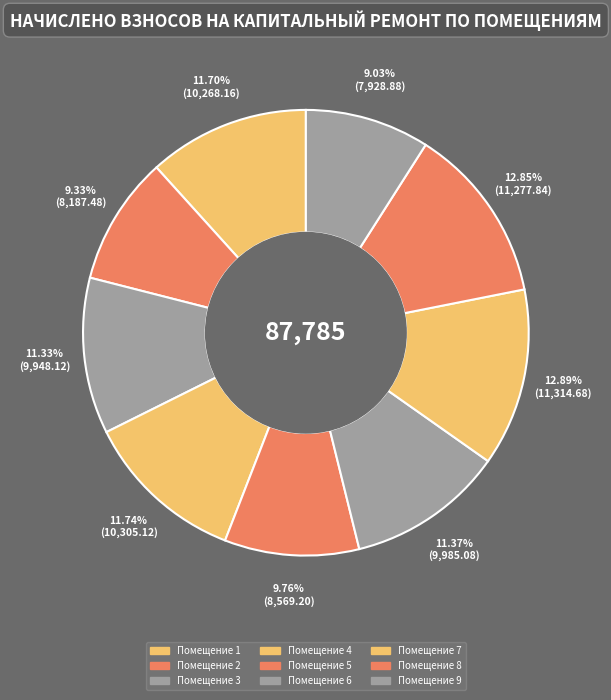

Which slice is the largest?

7